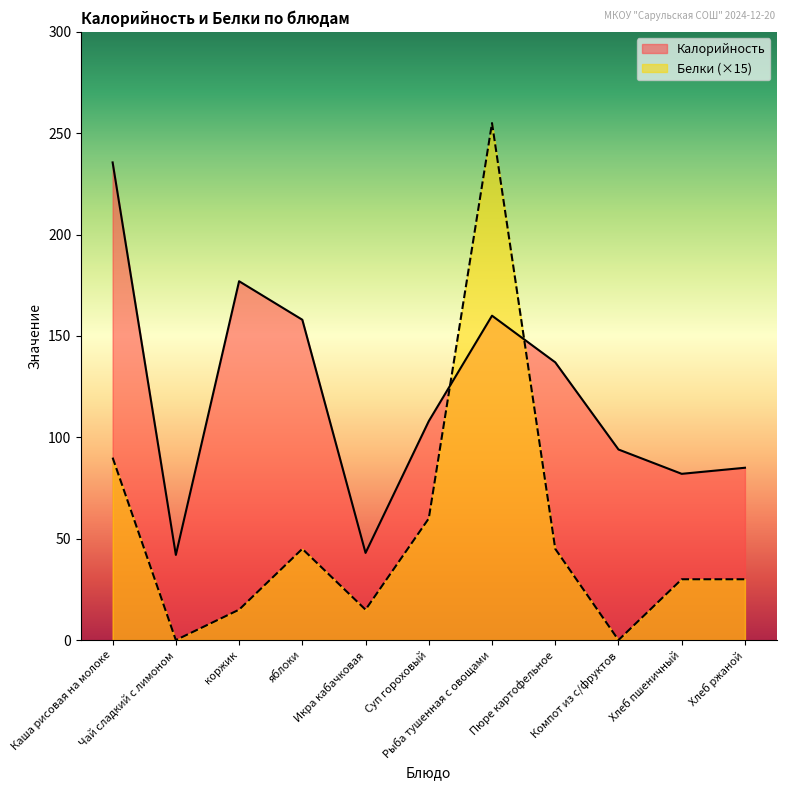

The Белки series shows 15.0 at коржик. True or false?

True